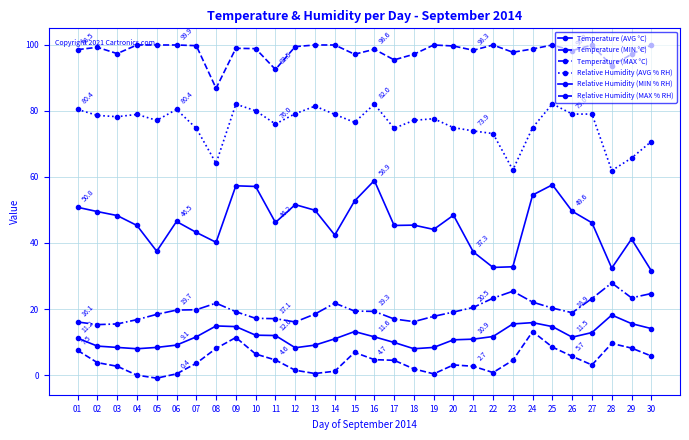

Is this an area chart (filled region under the line)?

No